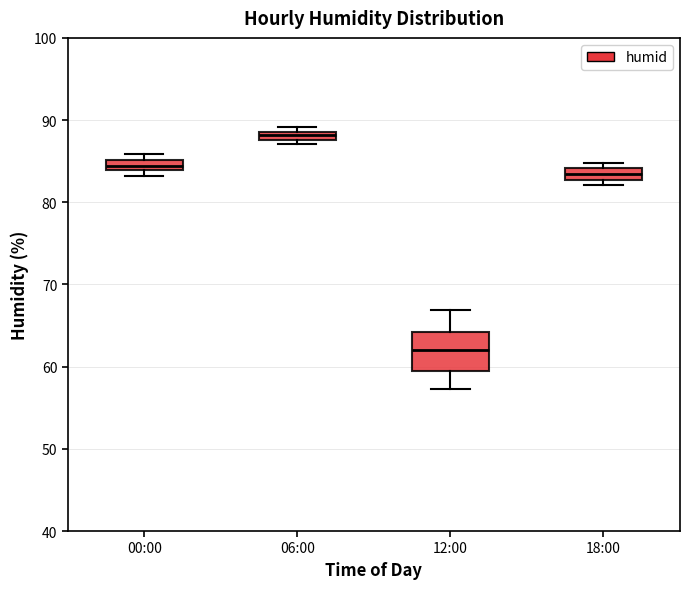

Which box has the lowest median line?

12:00